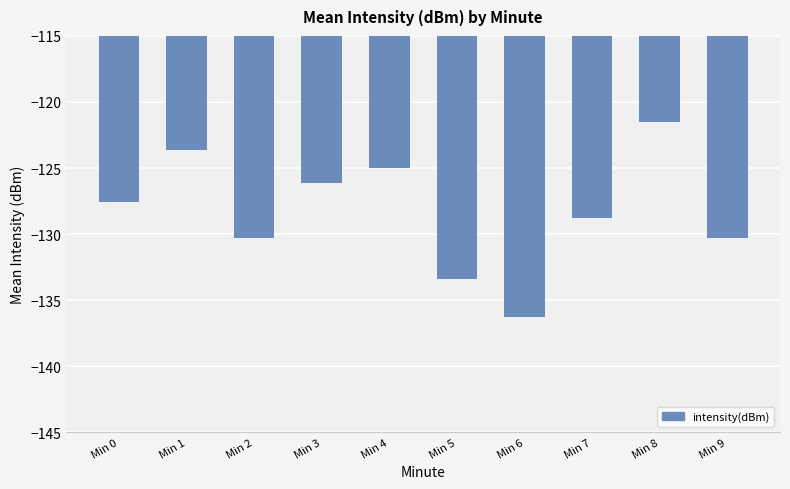

How many bars are there in total?

10